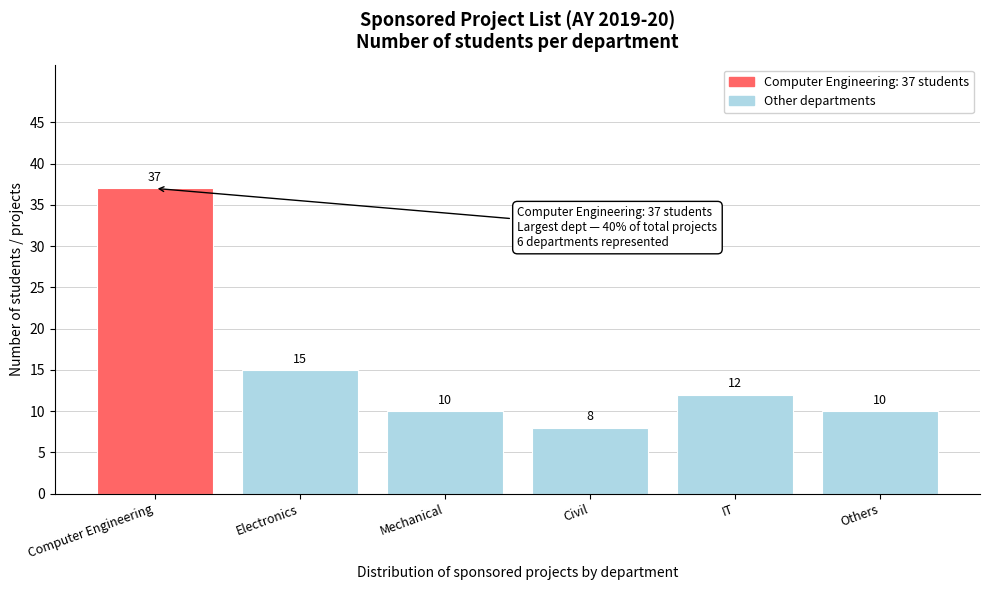

Reading left to right, transcribe all the data shown in this chart.

Computer Engineering=37	Electronics=15	Mechanical=10	Civil=8	IT=12	Others=10